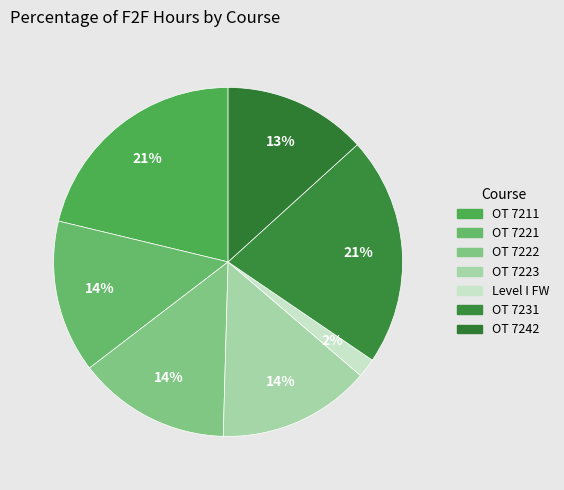

How many segments does this pie chart have?

7